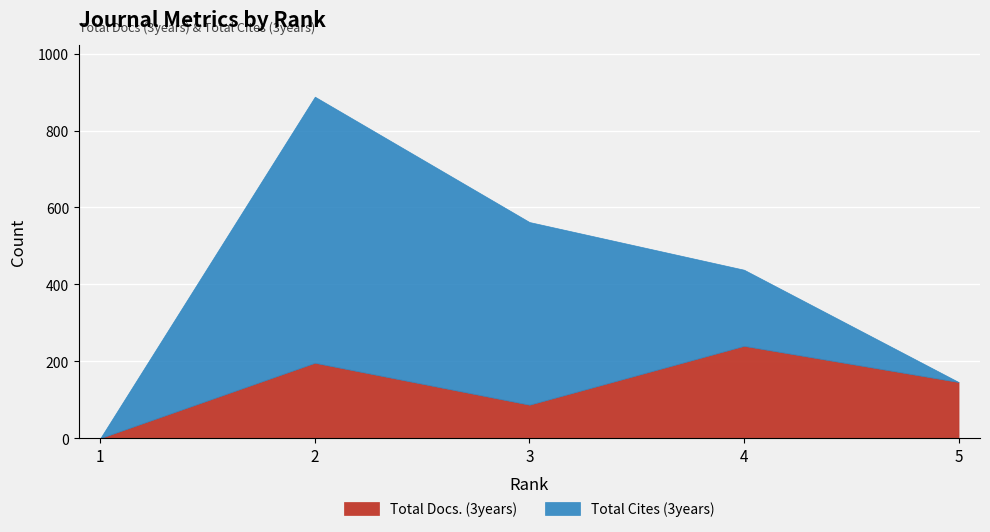

What is the sum of the Total Cites (3years) values at 5 and 4?

198